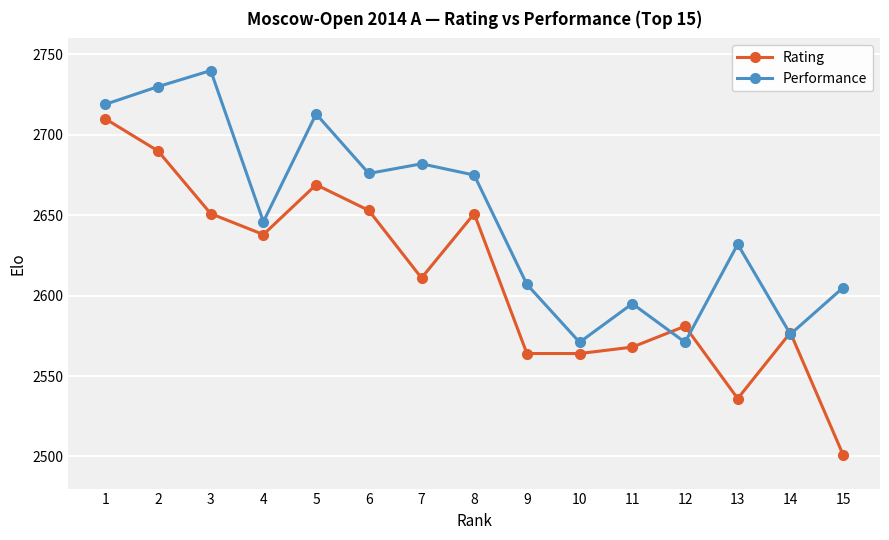

True or false: Rating has a value of 2690 at 2.

True